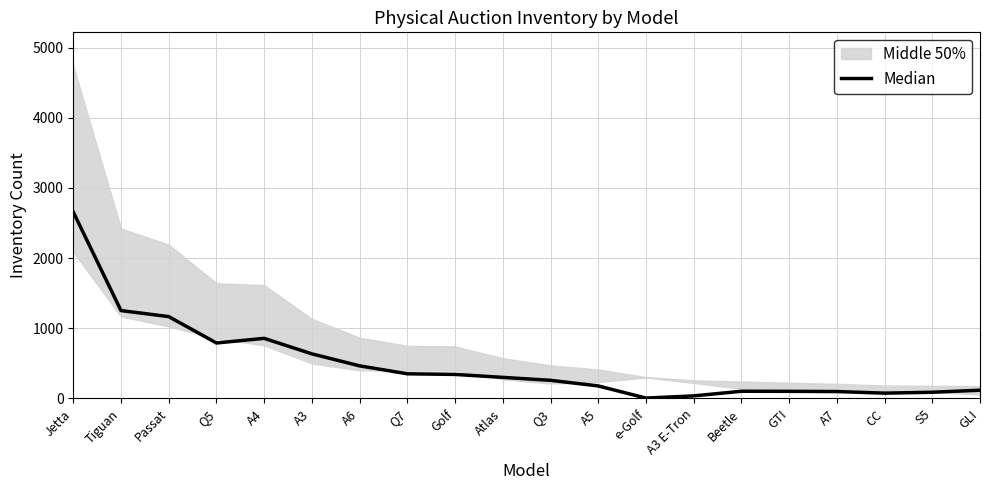

Read the value at A3 E-Tron.

37